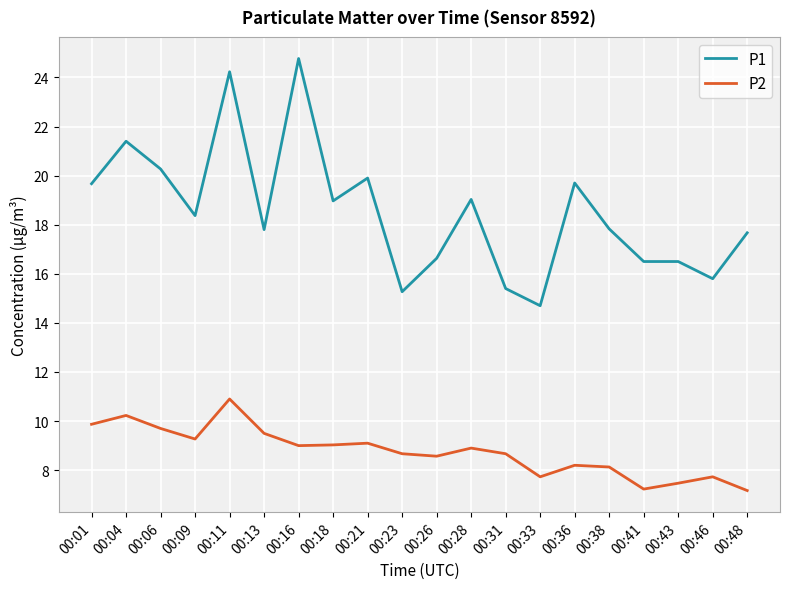

The value of P1 at 00:28 is 6.4. True or false?

False